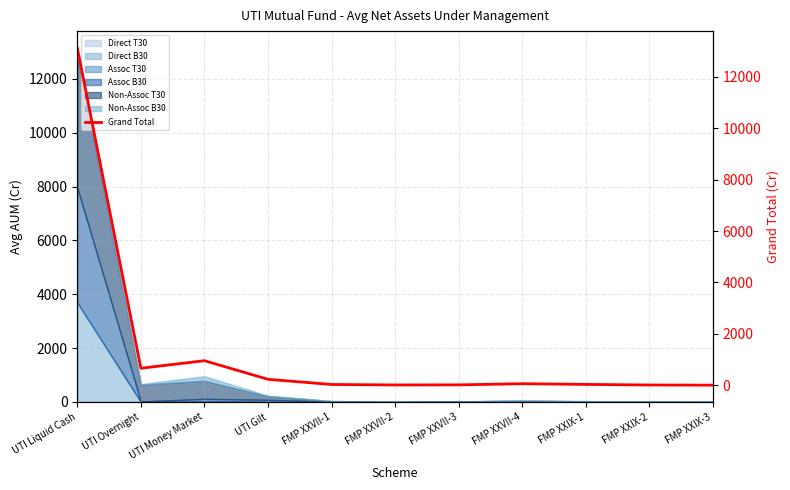

What is the change in value from UTI Liquid Cash to UTI Money Market?

-12155.8